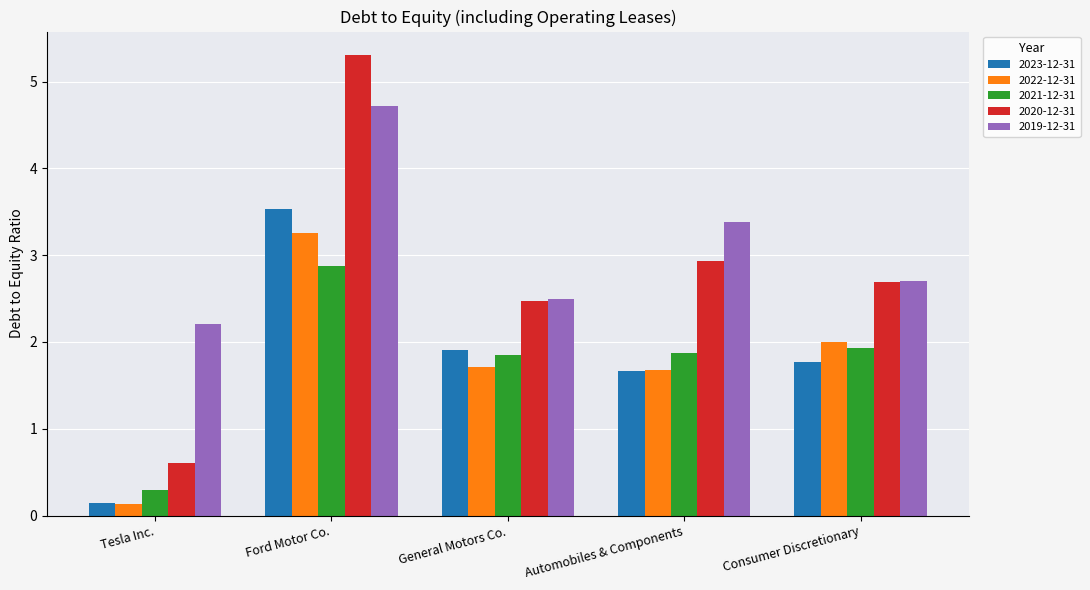

What is the difference between the highest and lowest values at Tesla Inc.?

2.1